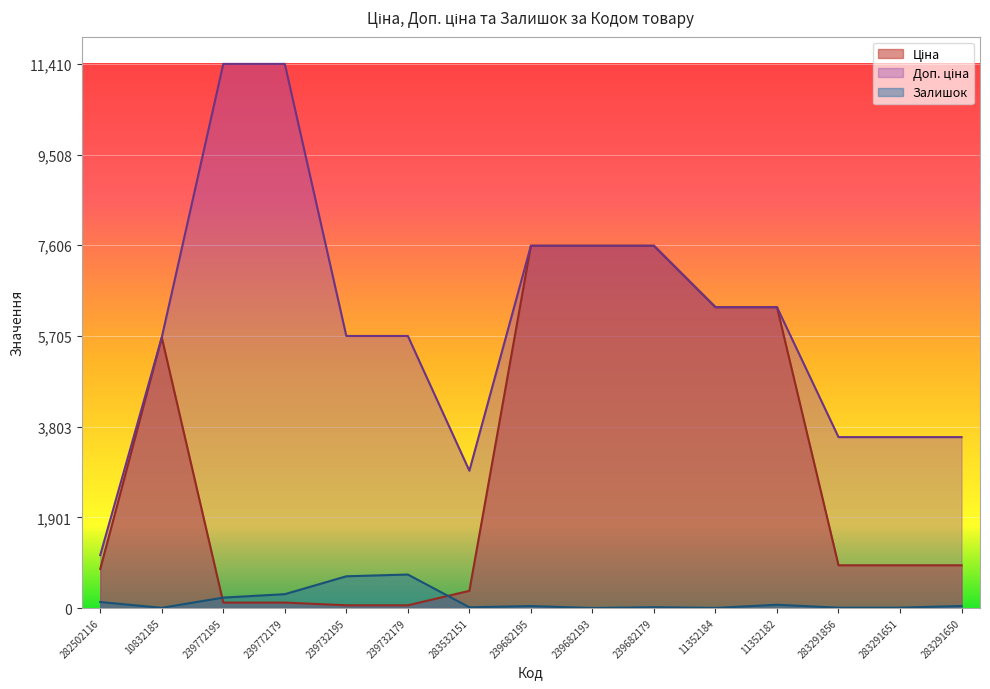

What is the difference between the maximum and second lowest values in the Доп. ціна series?

8531.2